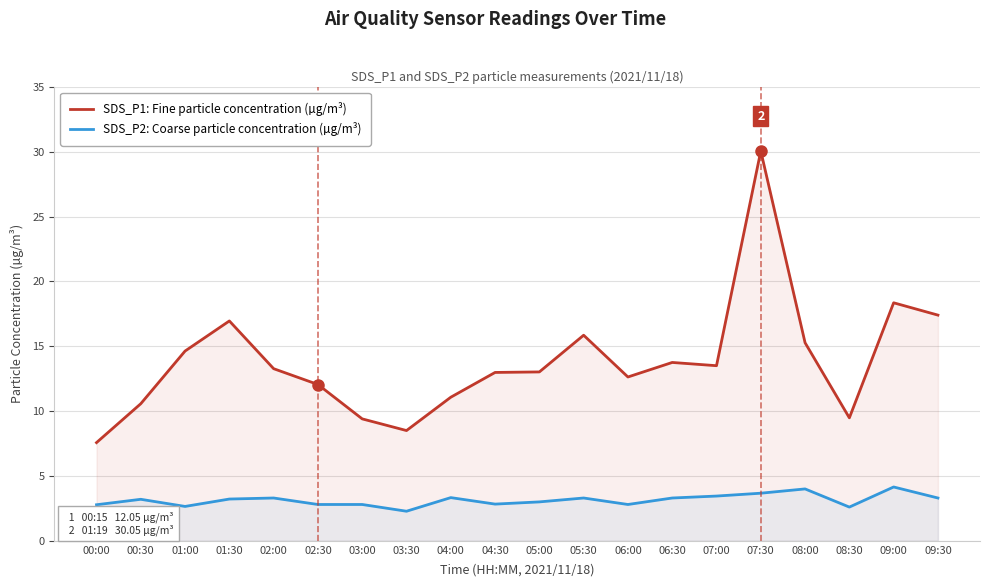

At which category is the sum across all series the highest?

07:30